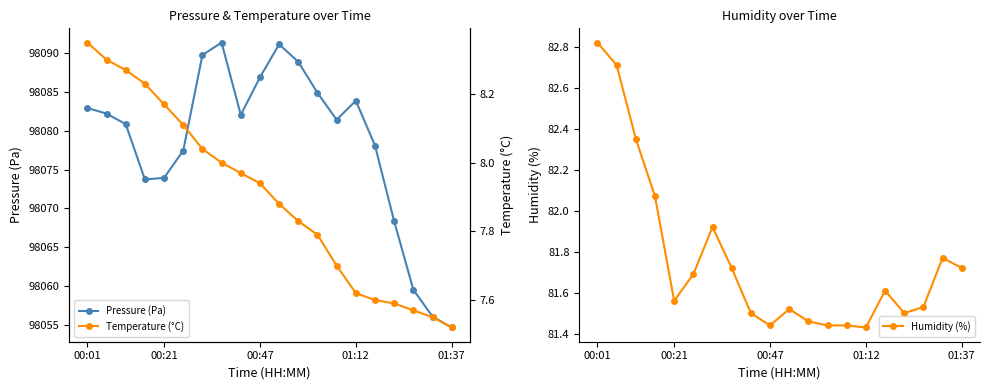

At which category is the sum across all series the highest?

7